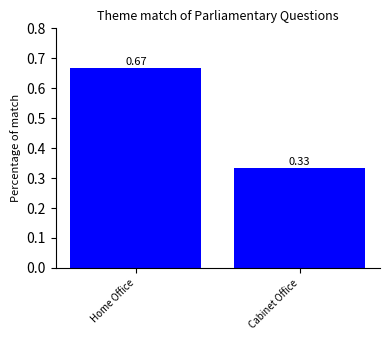

Which label corresponds to the largest value in the chart?

Home Office